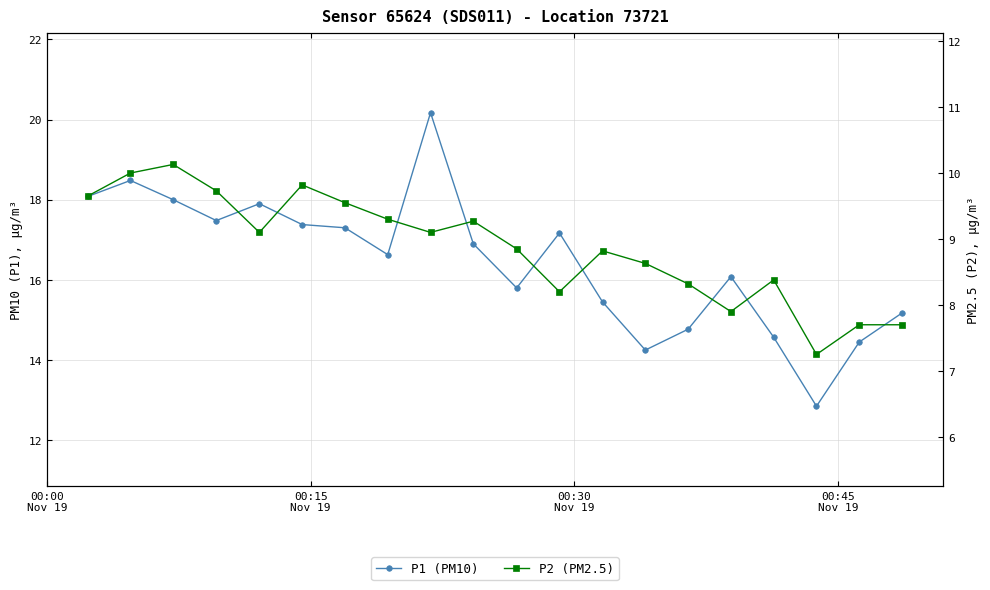

True or false: P1 (PM10) and P2 (PM2.5) intersect in this chart.

False